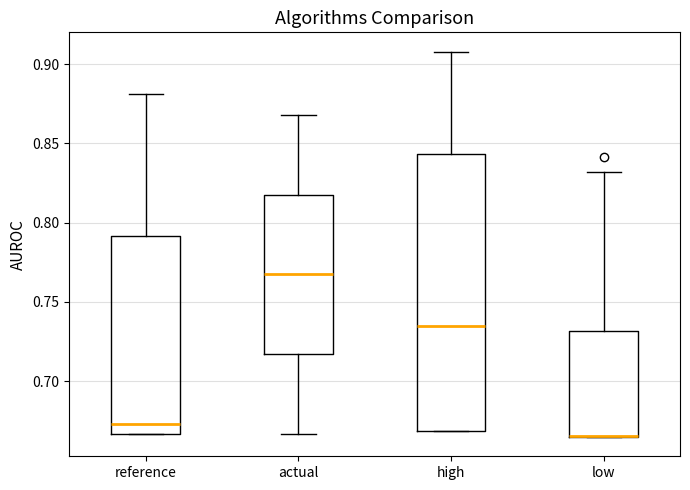

Reading left to right, read every box against the y-axis: the position of its median line, the range the box covers, and the ends of its whiskers. The values are not printed on the chart, so give them approximately, as read against the axis.

reference: median 0.675, box 0.665 to 0.790, whiskers 0.665 to 0.880
actual: median 0.765, box 0.715 to 0.820, whiskers 0.665 to 0.870
high: median 0.735, box 0.670 to 0.845, whiskers 0.670 to 0.910
low: median 0.665 (drawn on the box's lower edge), box 0.665 to 0.730, whiskers 0.665 to 0.830